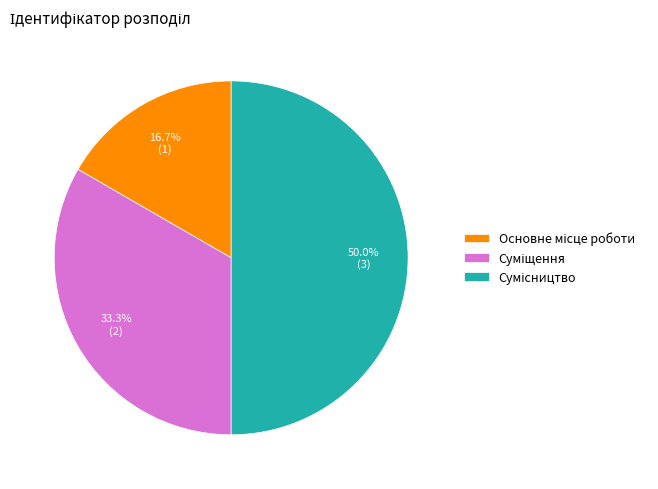

How many segments does this pie chart have?

3